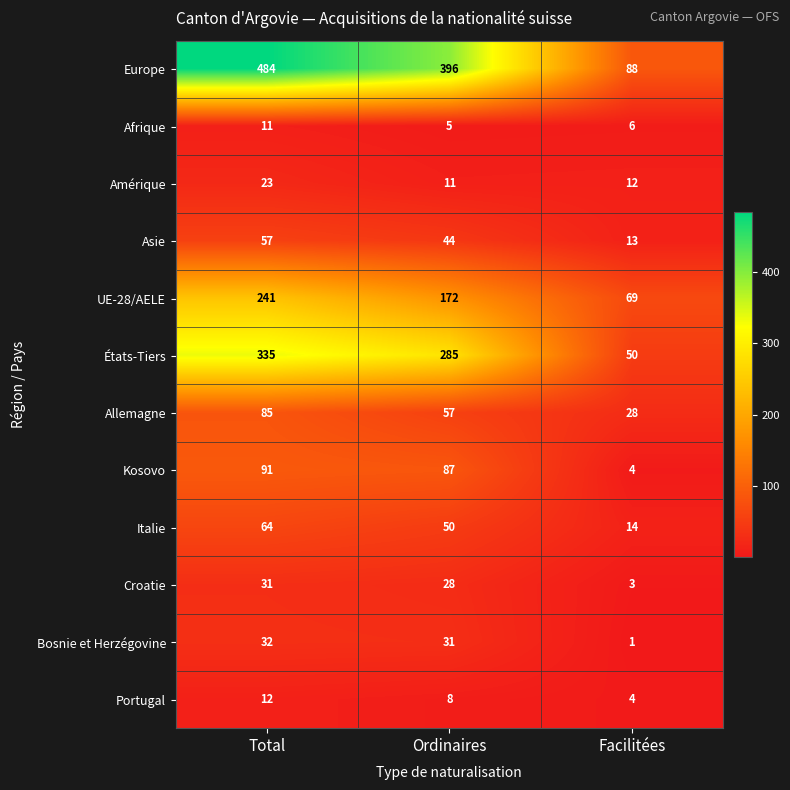

What is the total value across all series at Facilitées?

292